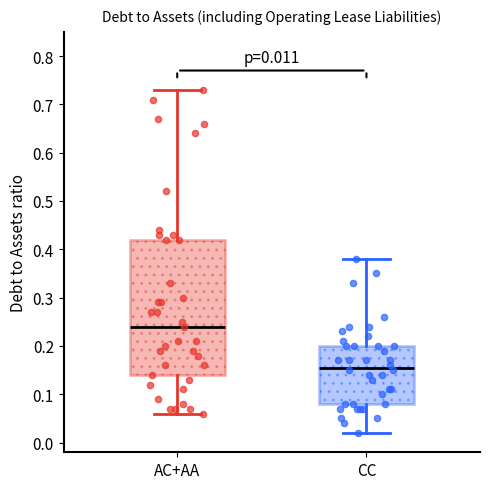

Which box is the tallest, from its lower edge to its upper edge?

AC+AA